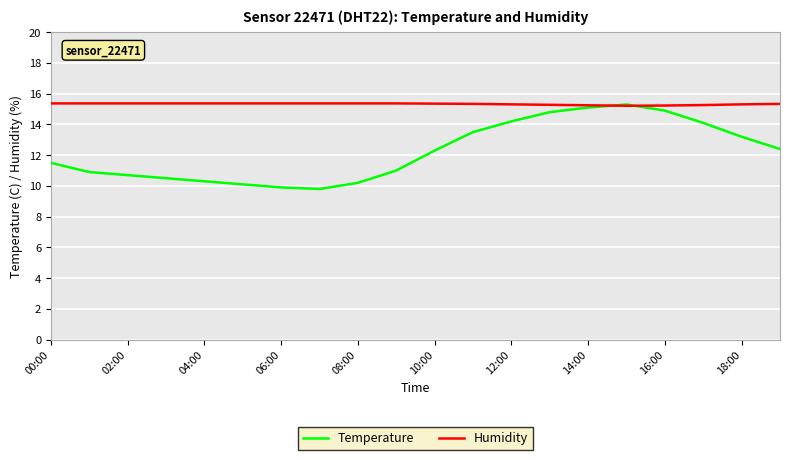

Rank the series by their average value, from lowest to highest.

Temperature, Humidity